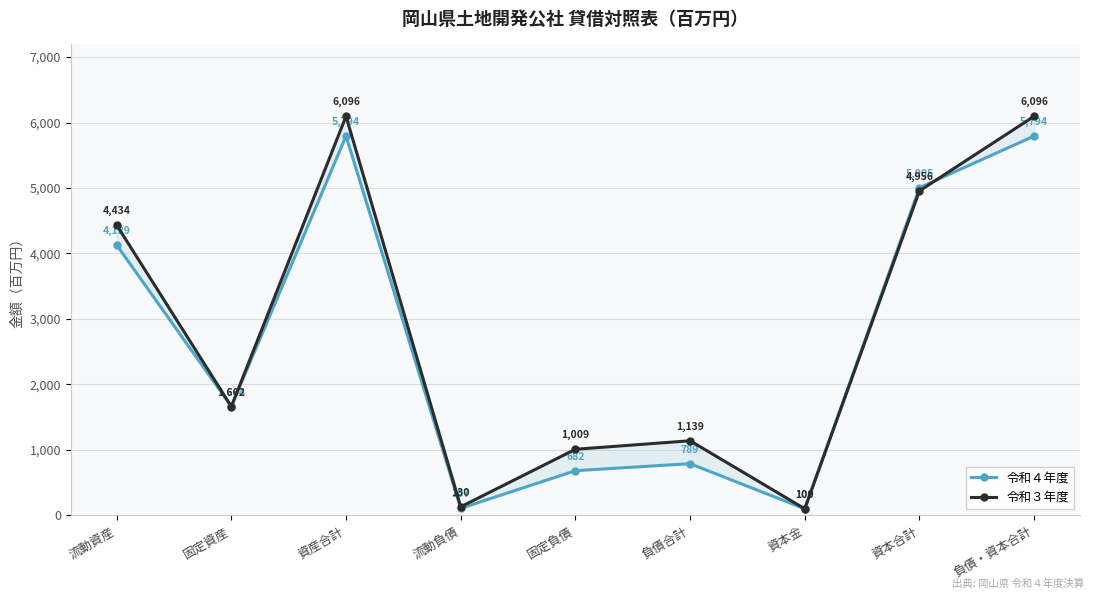

Is the value of 令和４年度 at 固定負債 greater than the value of 令和３年度 at 資産合計?

No